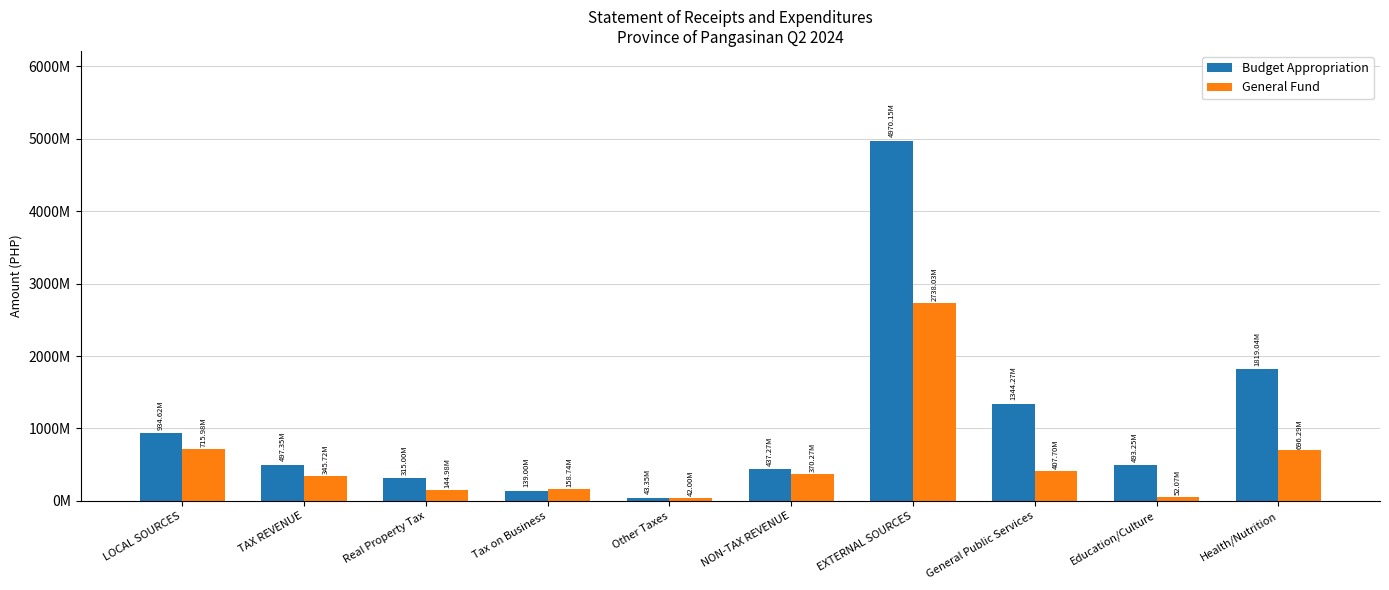

Are the bars grouped side by side (vs. stacked)?

Yes